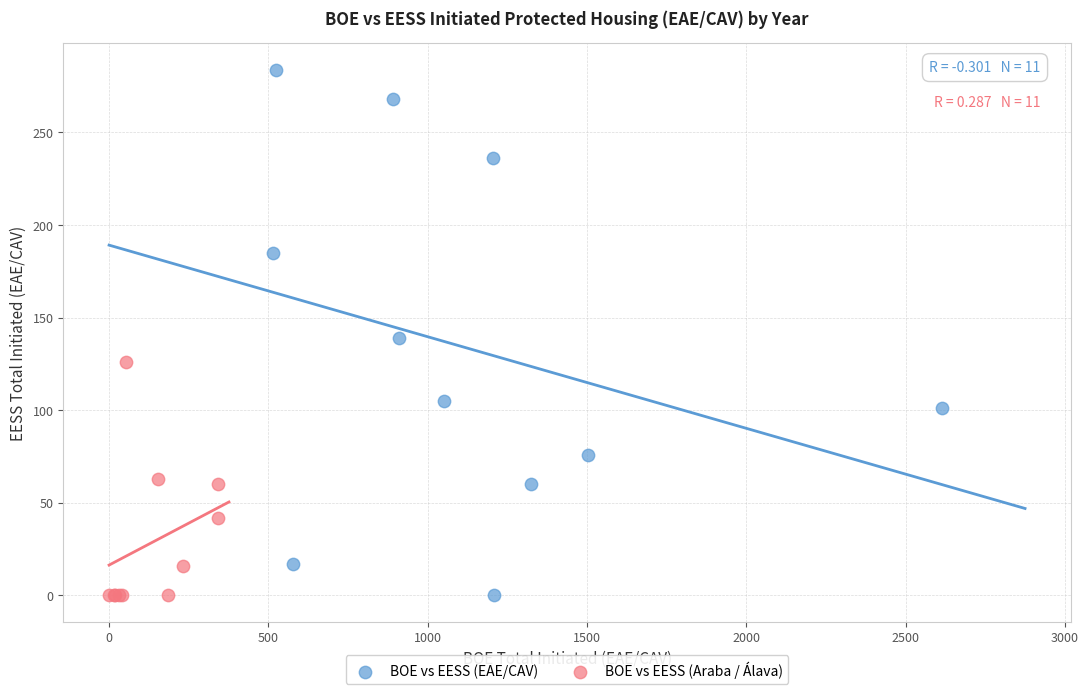

Which series has the widest spread of Y values?

BOE vs EESS (EAE/CAV)